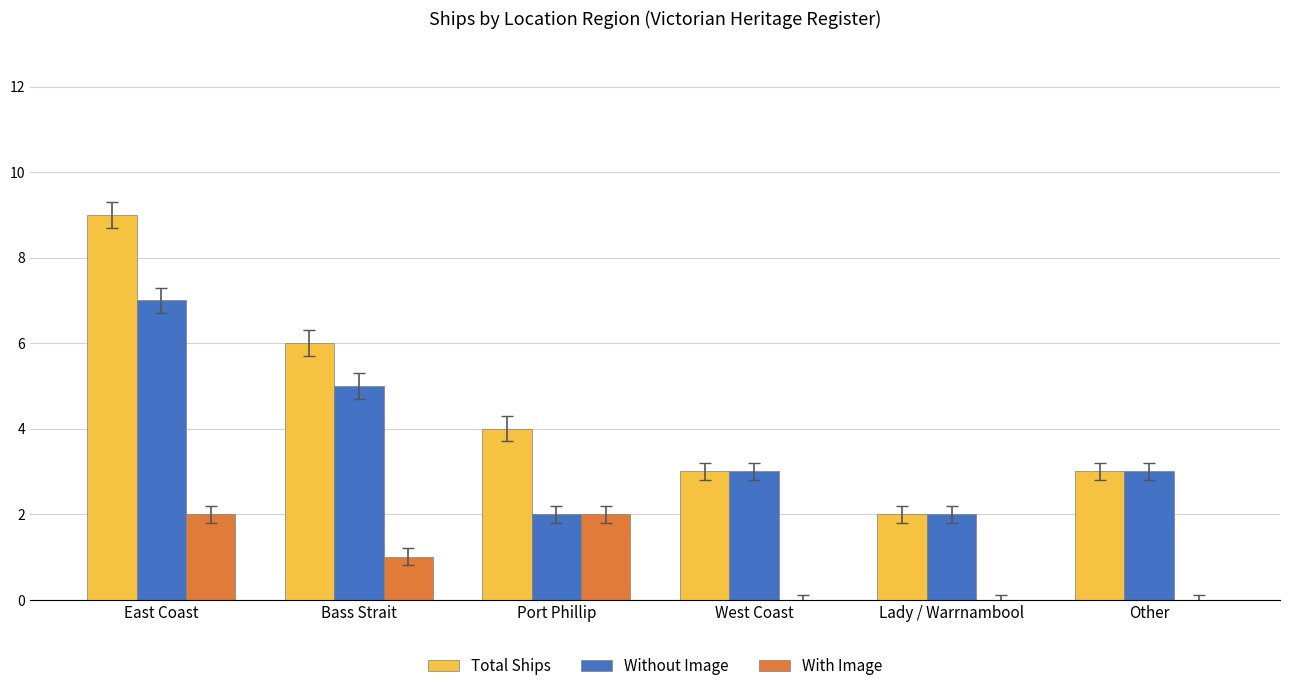

At which label does Without Image reach its peak?

East Coast